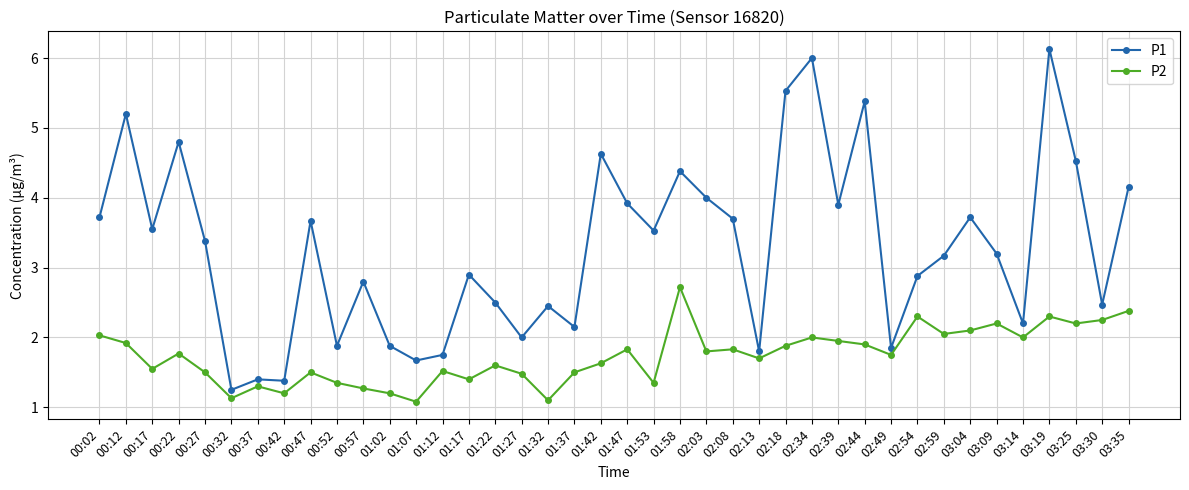

Rank the series by their average value, from lowest to highest.

P2, P1